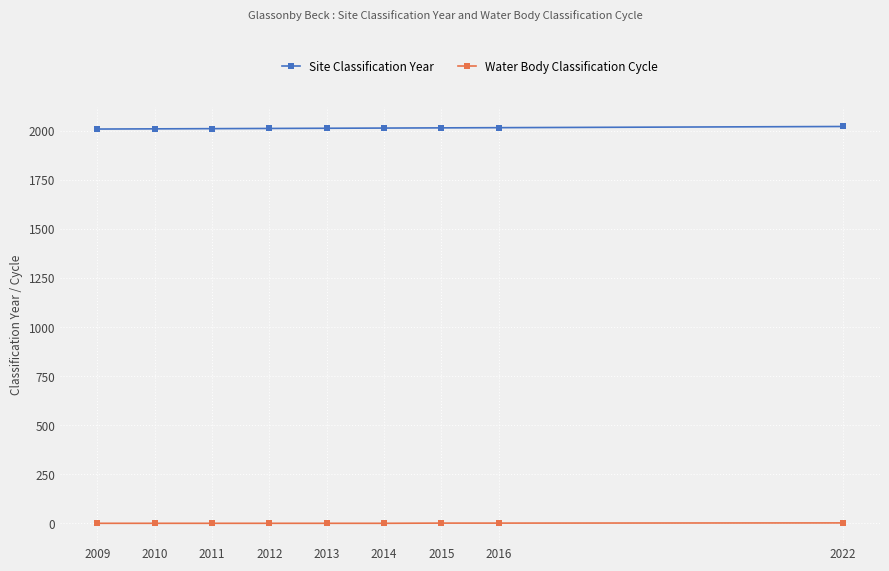

True or false: Water Body Classification Cycle and Site Classification Year cross at least once.

False